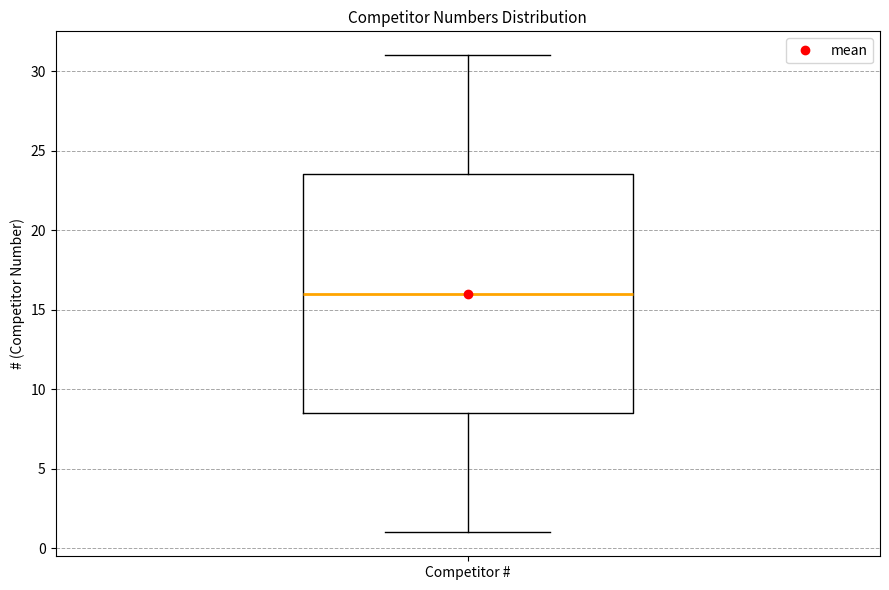

Transcribe this box plot: give where the median line is, the range the box spans, and where the two whiskers end, as read against the y-axis. The values are not printed on the chart, so give them approximately, as read against the axis.

median 16.0, box 8.5 to 23.5, whiskers 1.0 to 31.0